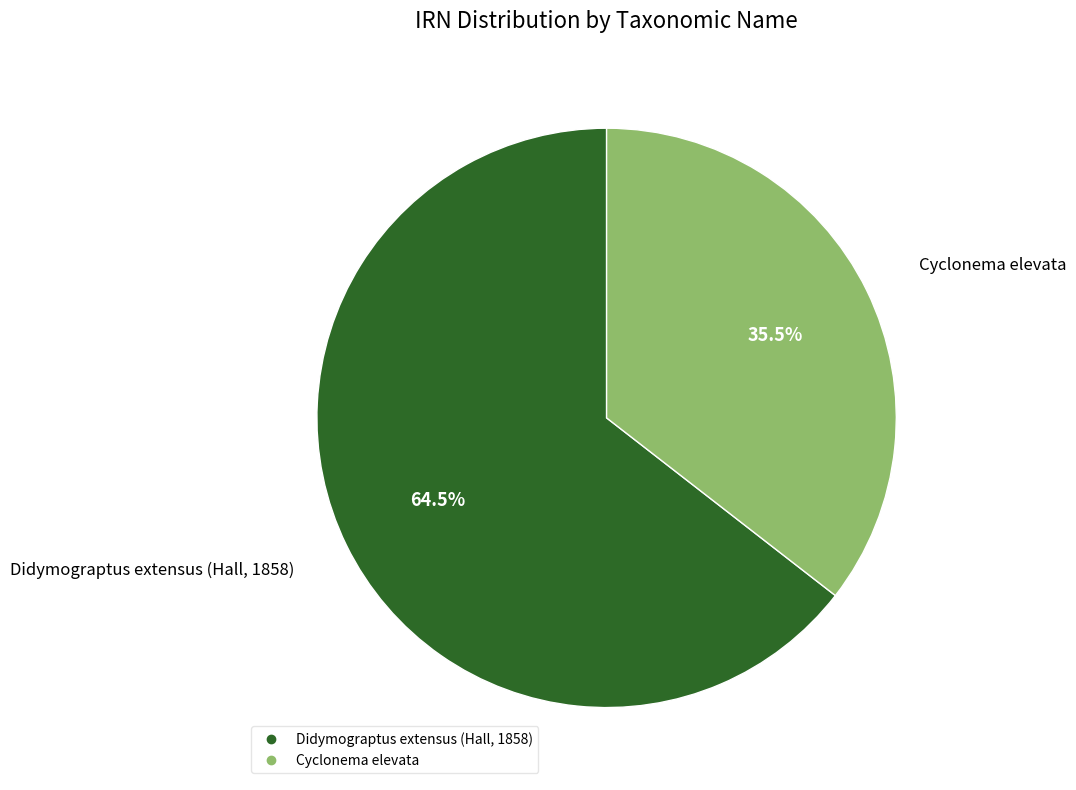

What percentage do Cyclonema elevata and Didymograptus extensus (Hall, 1858) together represent?

100.0%